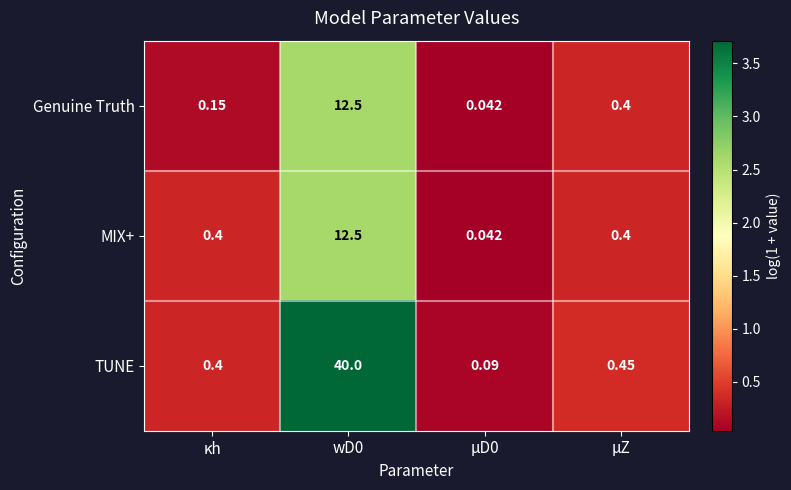

Which series changed the most between μD0 and μZ?

TUNE